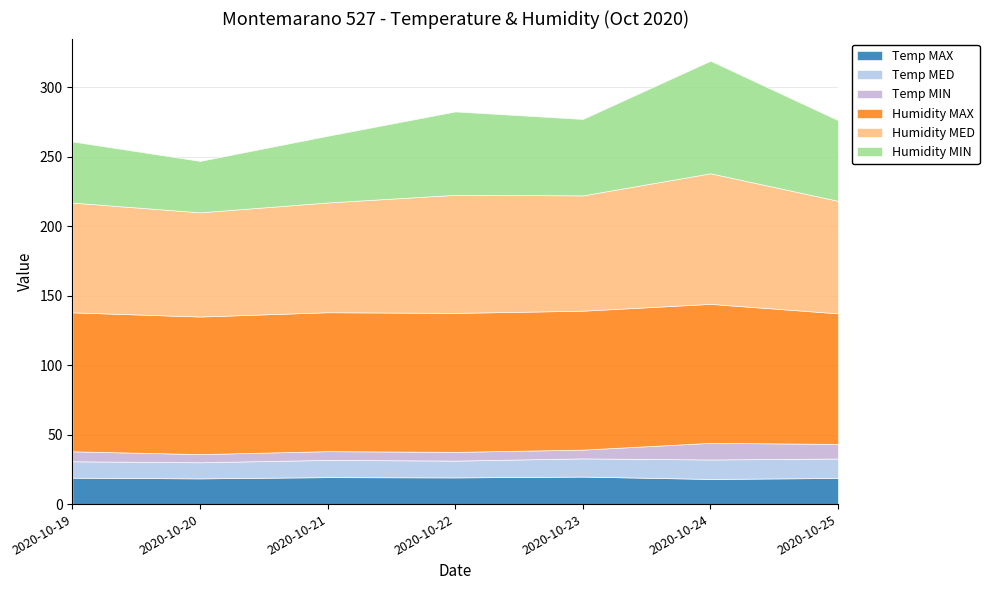

True or false: Temp MIN and Humidity MIN intersect in this chart.

False